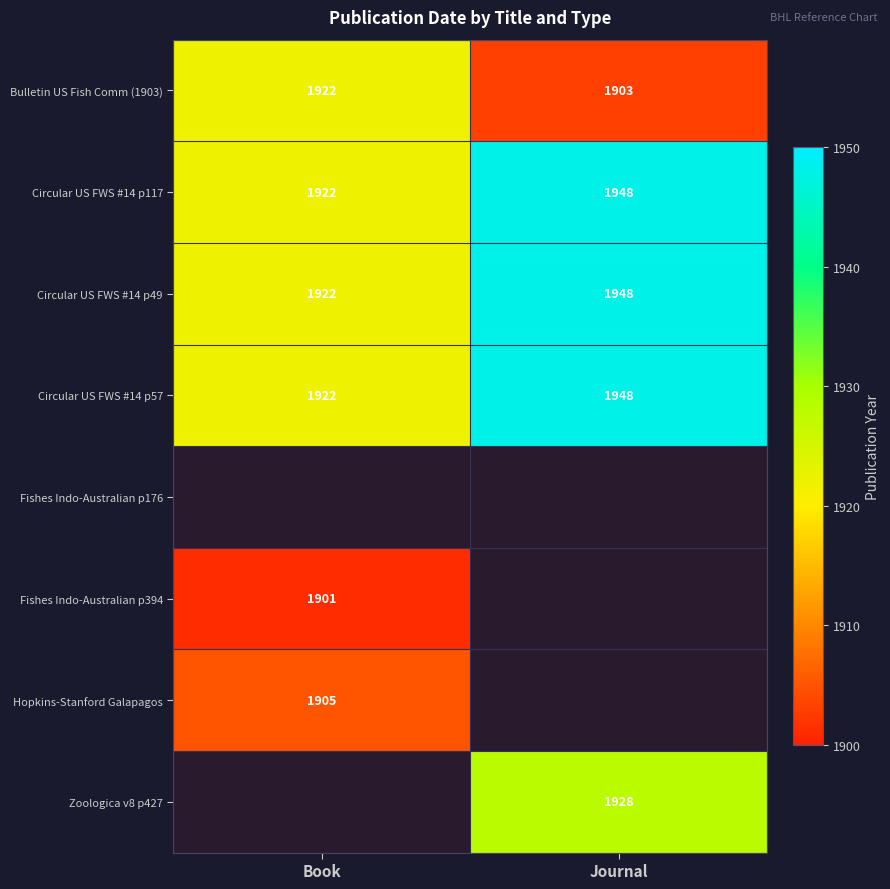

What is the average value of the Circular US FWS #14 p49 series?

1935